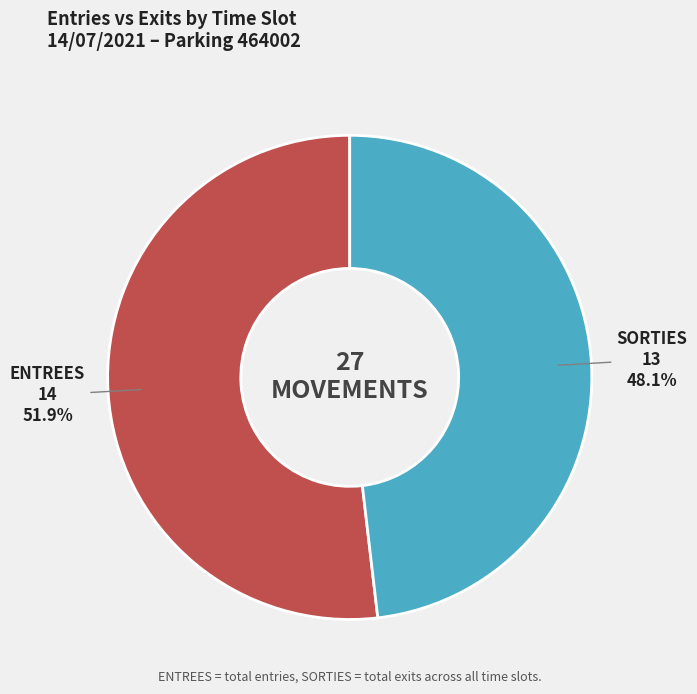

Is there any slice that represents more than half of the pie?

Yes